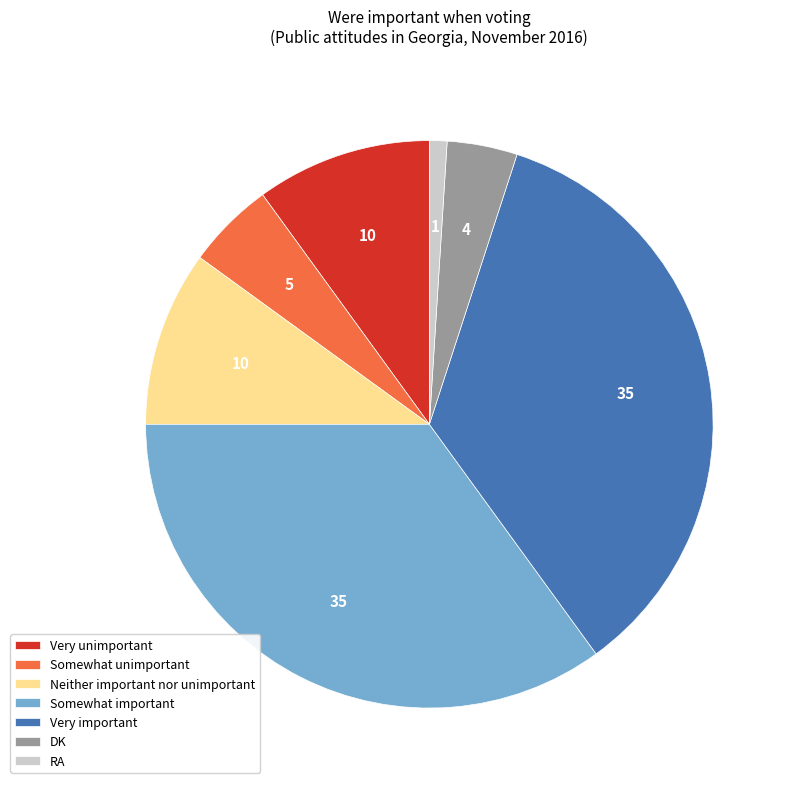

Is the sum of DK and RA greater than half?

No